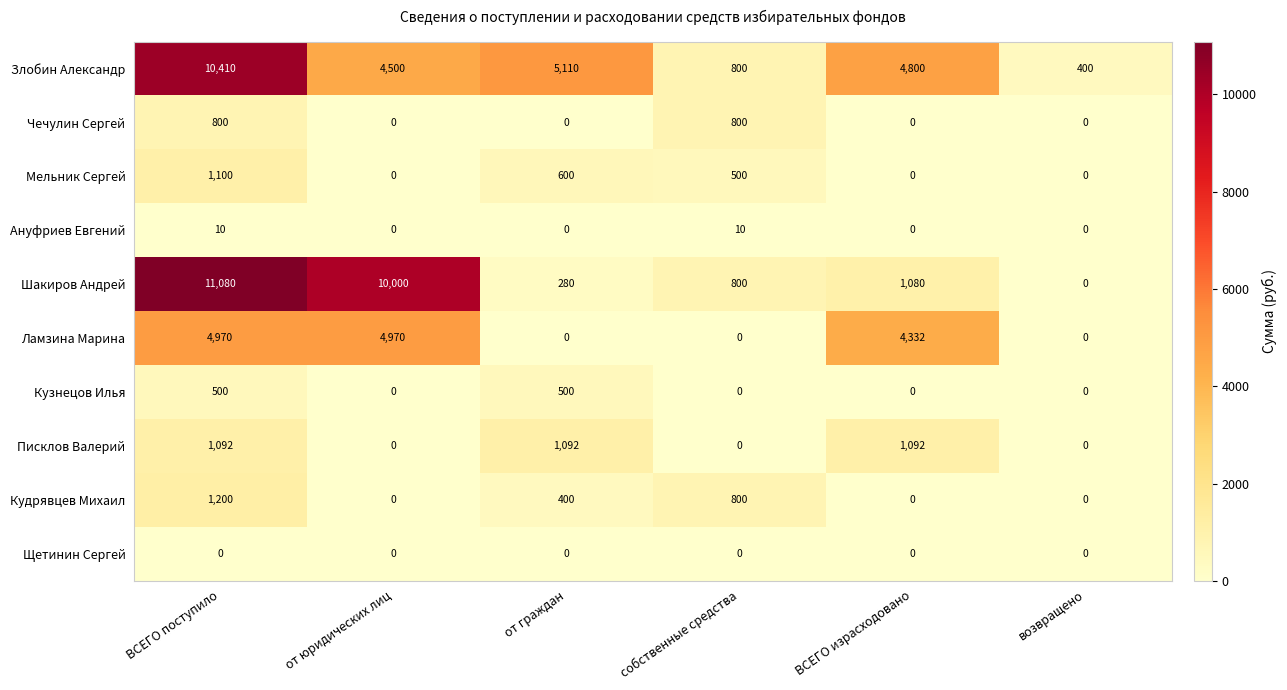

What is the total value across all series at от граждан?

7982